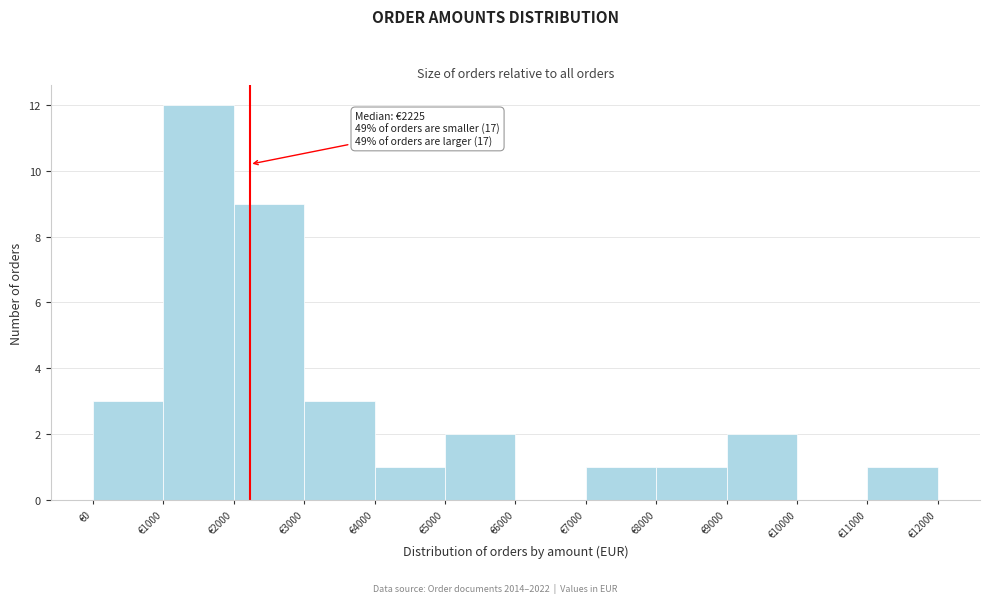

Which range on the x-axis has the tallest bar?

1000 to 2000